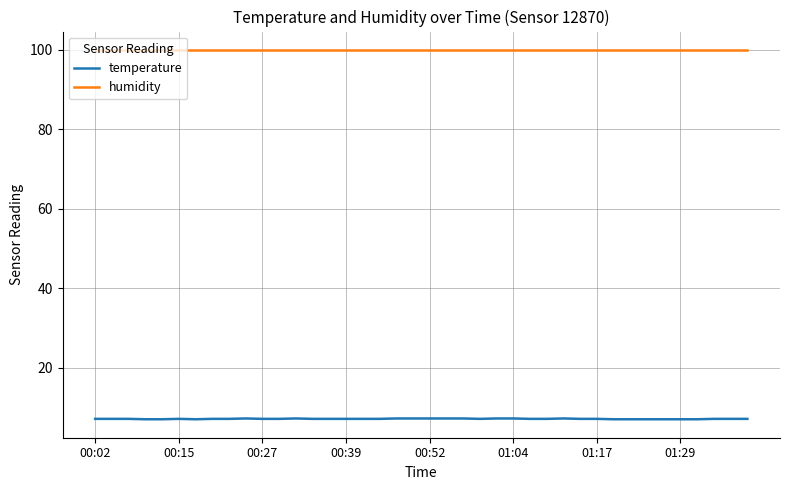

What is the maximum value for temperature?

7.3